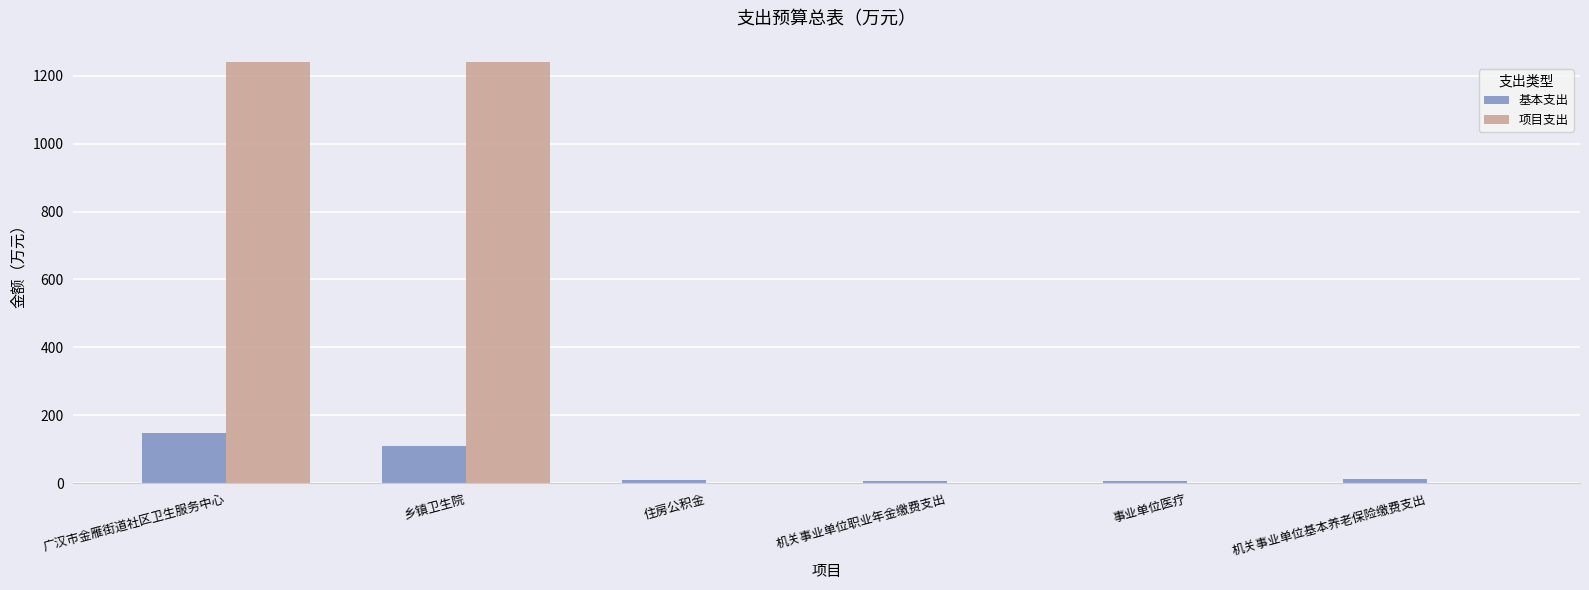

What is the sum of all 项目支出 values?

2481.4